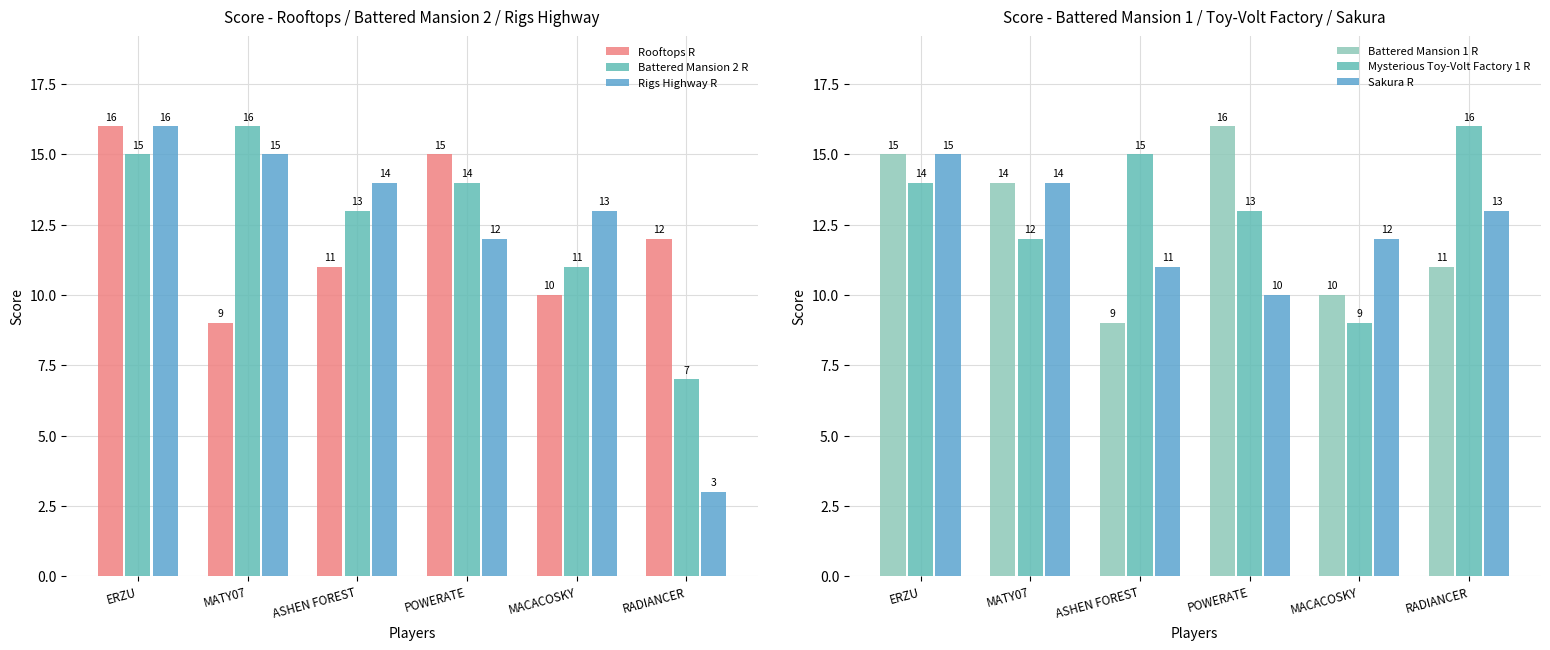

Which series has the widest spread of values?

Rigs Highway R